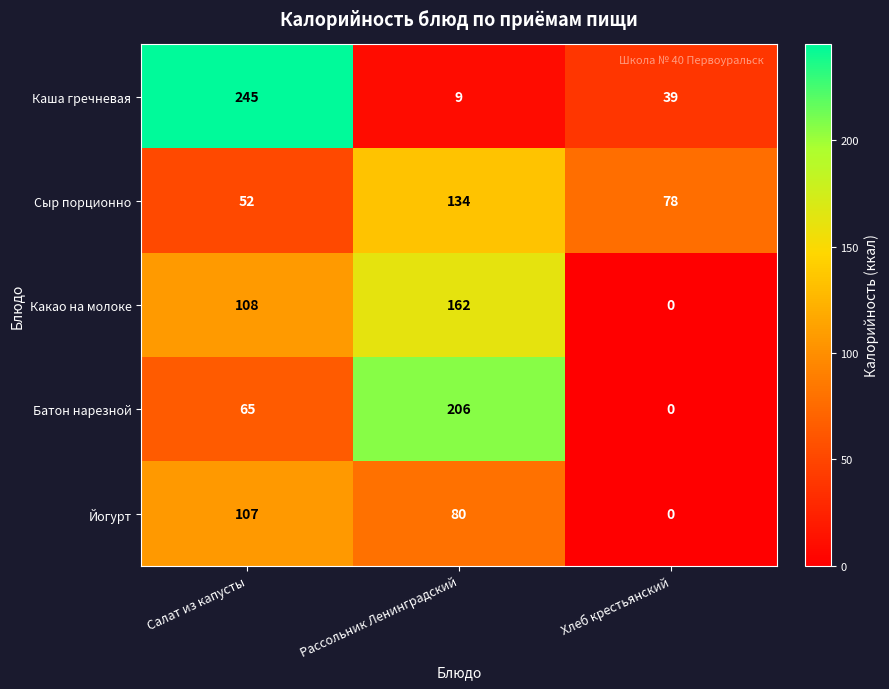

Rank the series by their maximum value, from lowest to highest.

Йогурт, Сыр порционно, Какао на молоке, Батон нарезной, Каша гречневая